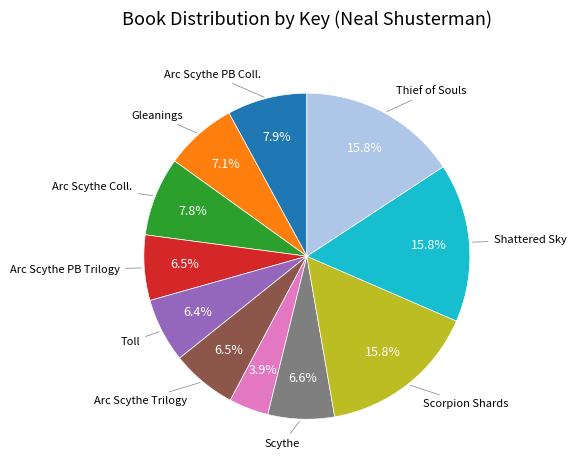

Does any single category account for the majority?

No